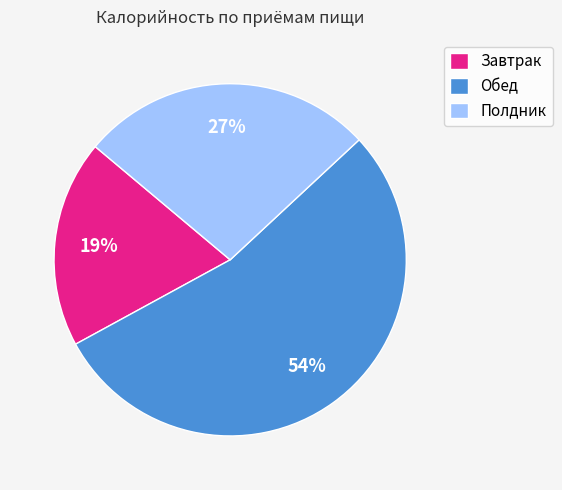

To the nearest percent, what percentage of the pie is Полдник?

27%